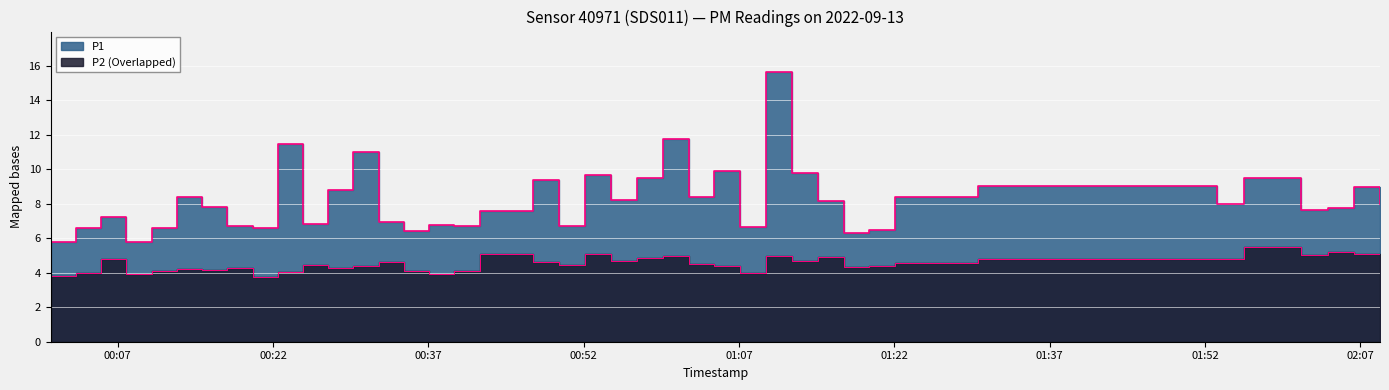

True or false: P1 has a value of 16.1 at 2022-09-13T00:29:46.

False